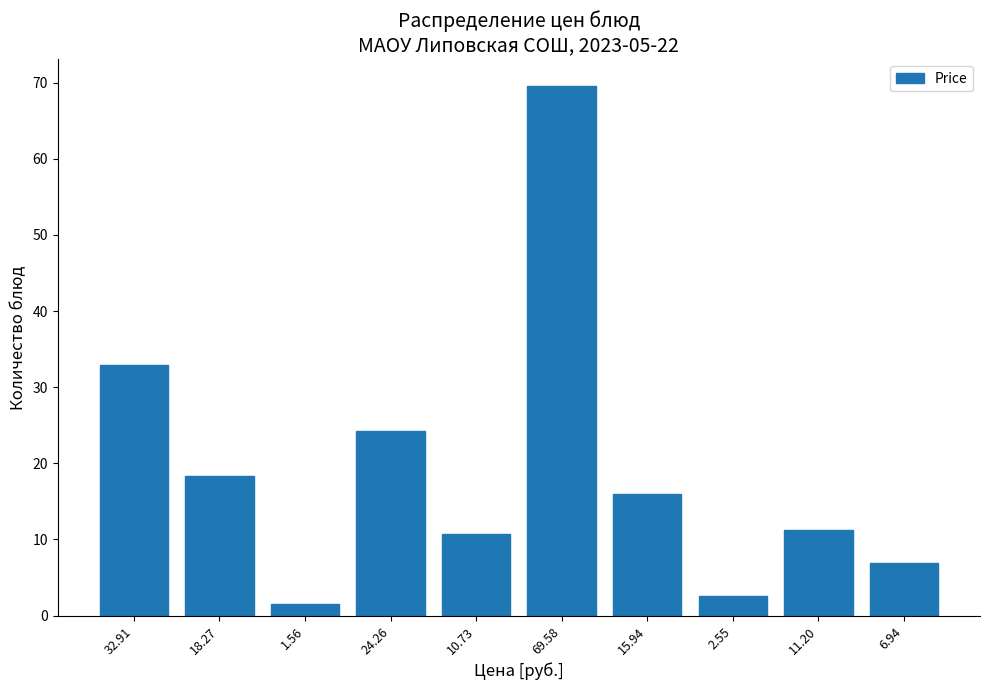

What is the label of the 7th bar from the right?

24.26